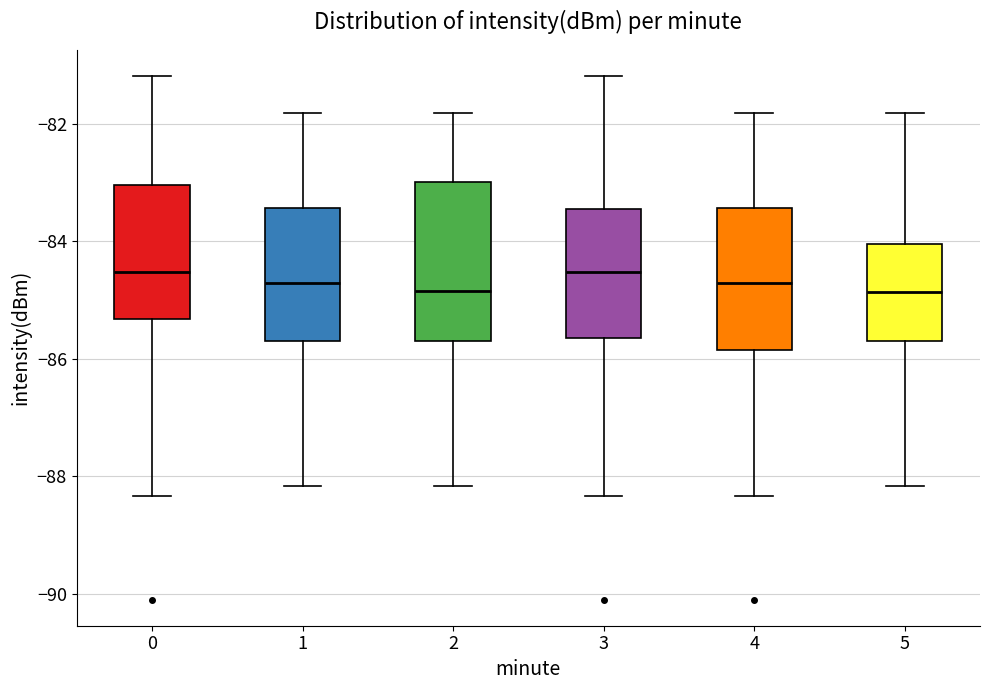

Reading left to right, read every box against the y-axis: the position of its median line, the range the box covers, and the ends of its whiskers. The values are not printed on the chart, so give them approximately, as read against the axis.

0: median -84.6, box -85.4 to -83.0, whiskers -88.4 to -81.2
1: median -84.8, box -85.8 to -83.4, whiskers -88.2 to -81.8
2: median -84.8, box -85.8 to -83.0, whiskers -88.2 to -81.8
3: median -84.6, box -85.6 to -83.4, whiskers -88.4 to -81.2
4: median -84.8, box -85.8 to -83.4, whiskers -88.4 to -81.8
5: median -84.8, box -85.8 to -84.0, whiskers -88.2 to -81.8